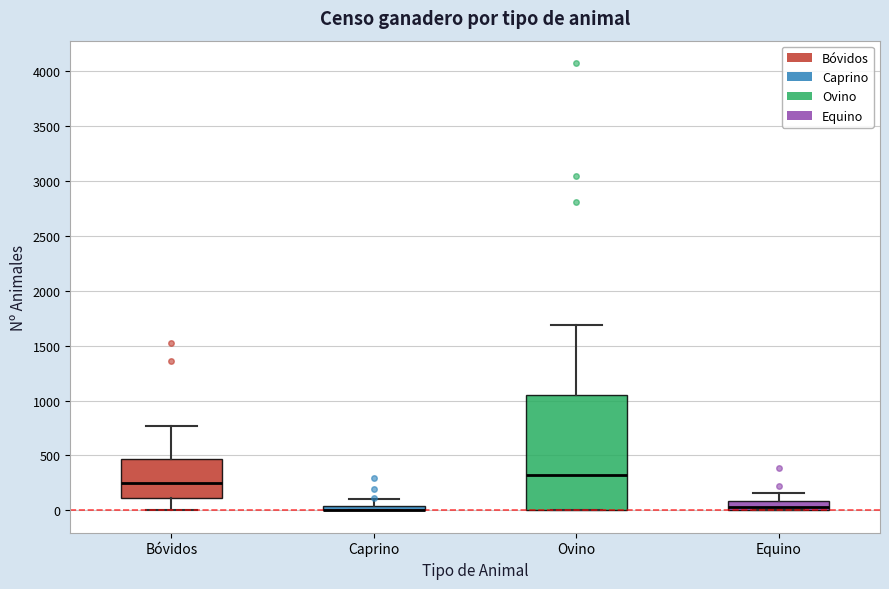

Which box is the tallest, from its lower edge to its upper edge?

Ovino